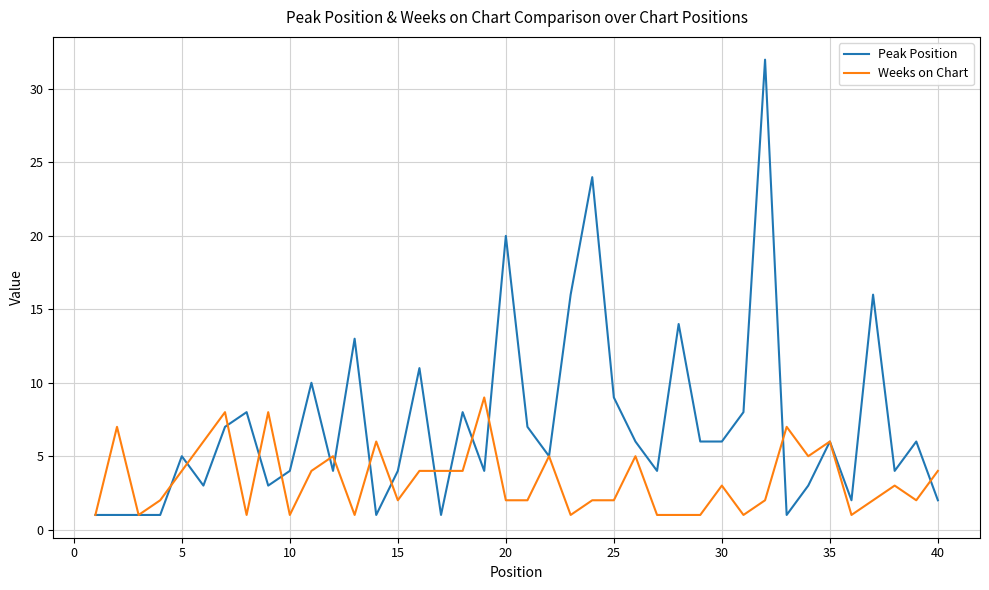

True or false: Peak Position has more than 1 points higher than both neighbors.

True